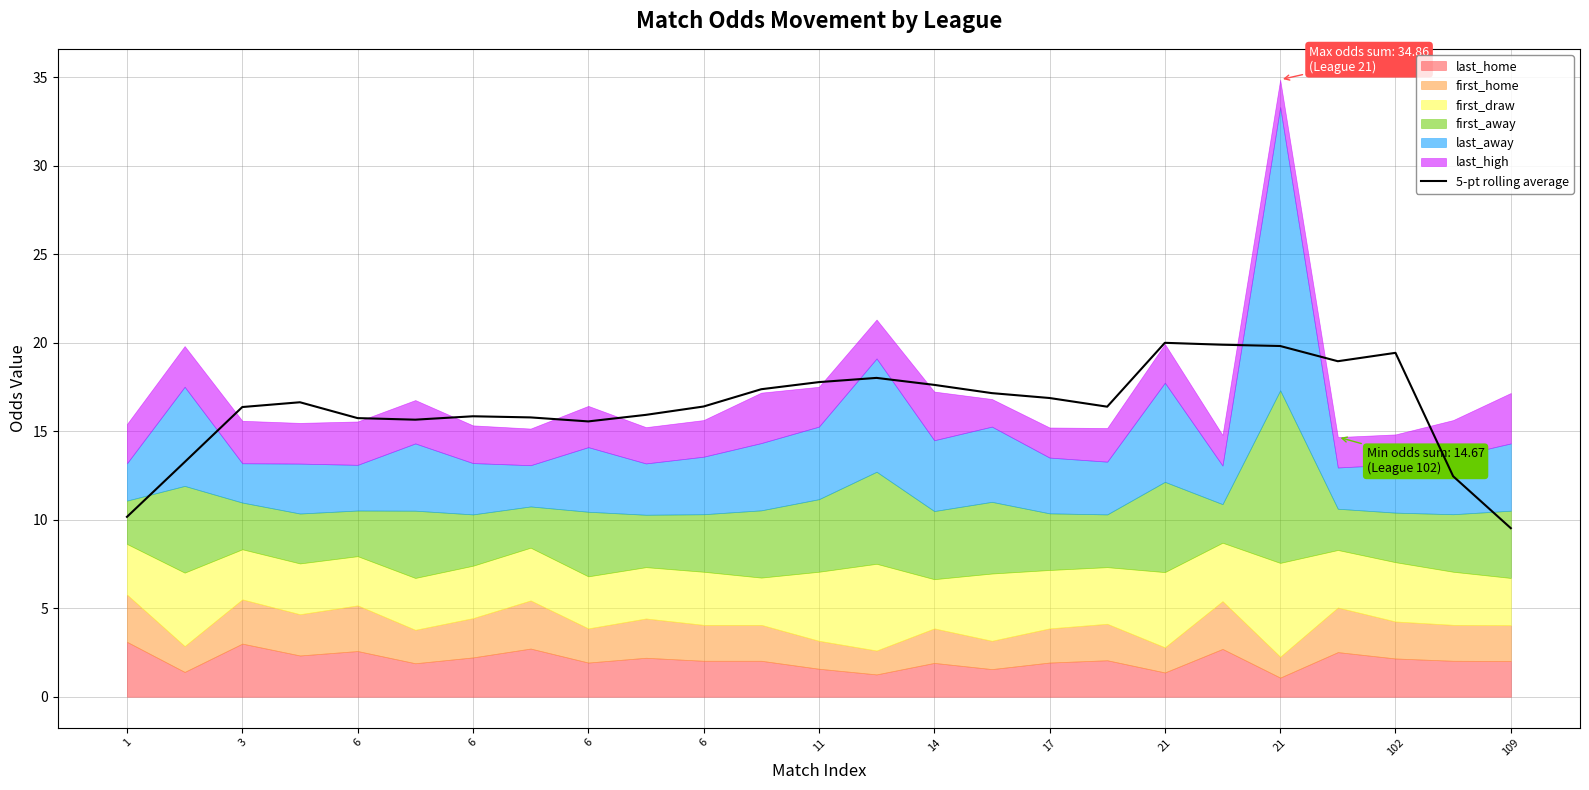

The chart shows a value of 15.7 at 6. True or false?

True